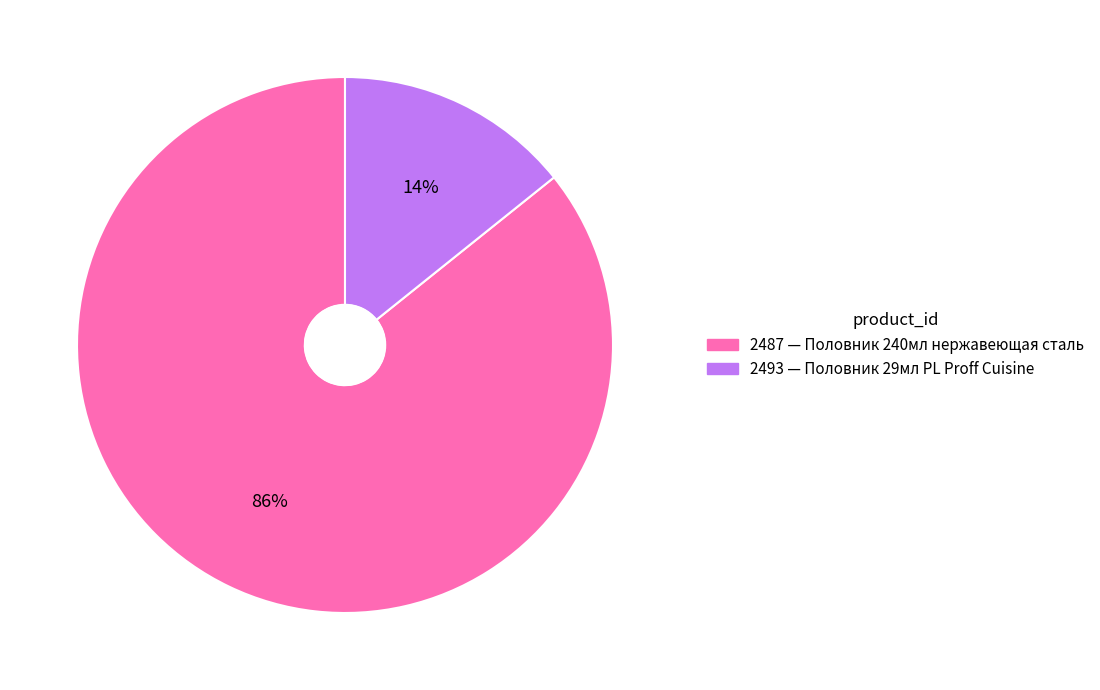

Is the sum of 2493 and 2487 greater than half?

Yes